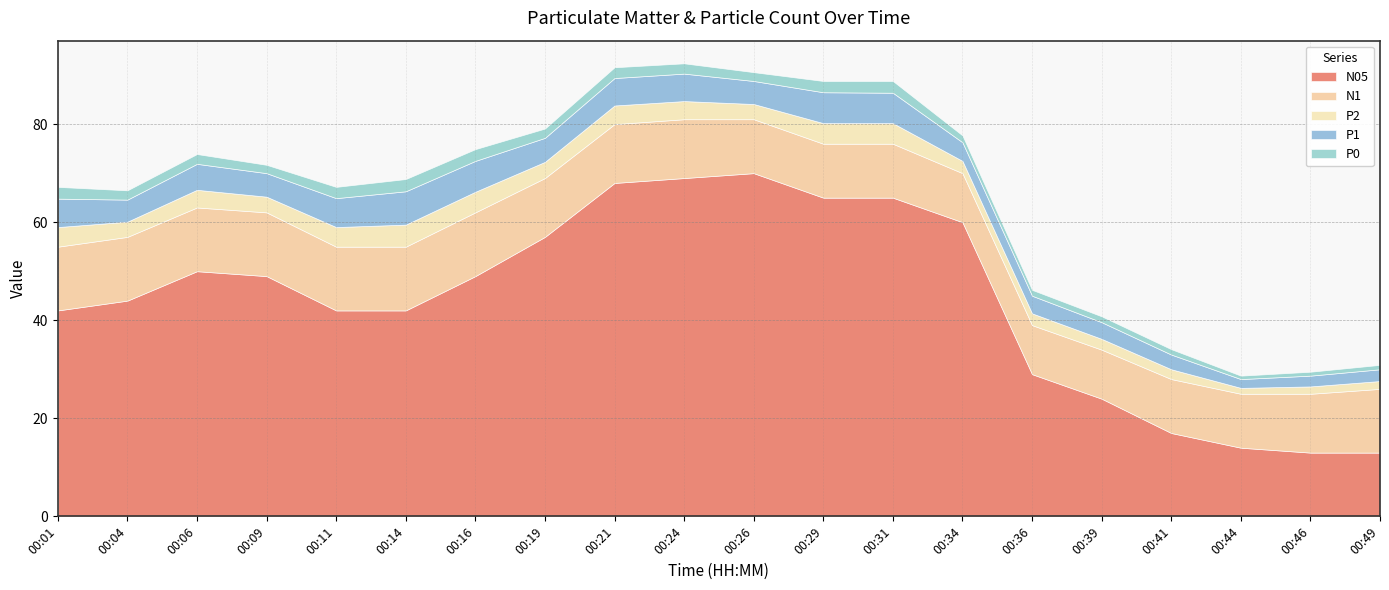

Is it true that P1 equals 5.6 at 00:21?

True